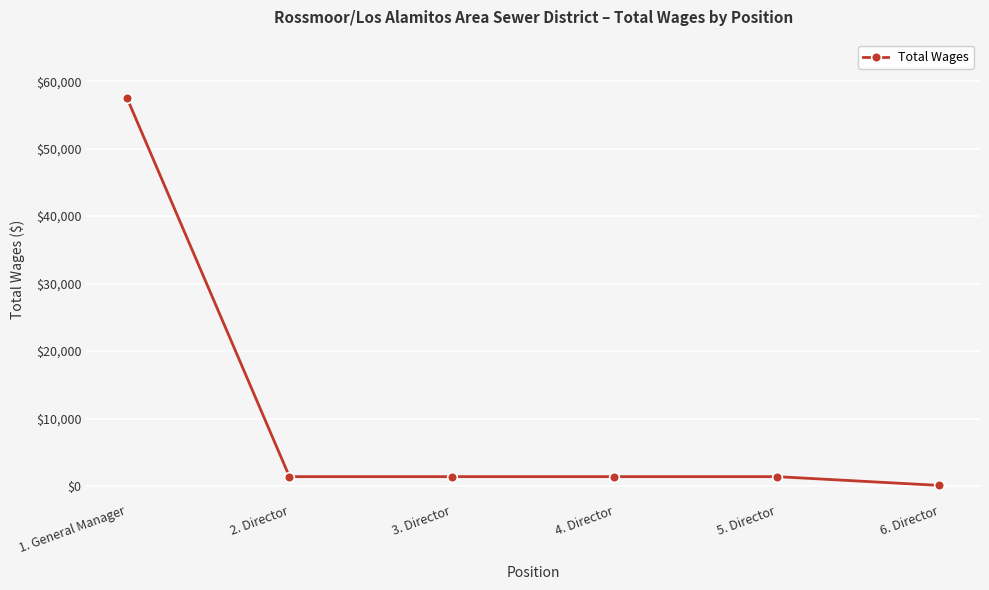

Is it true that the value at 4. Director is 1400?

True